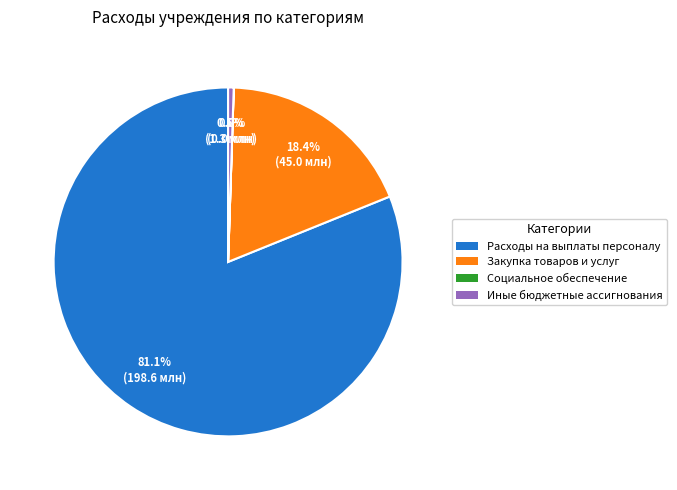

Is there a majority slice in this chart?

Yes